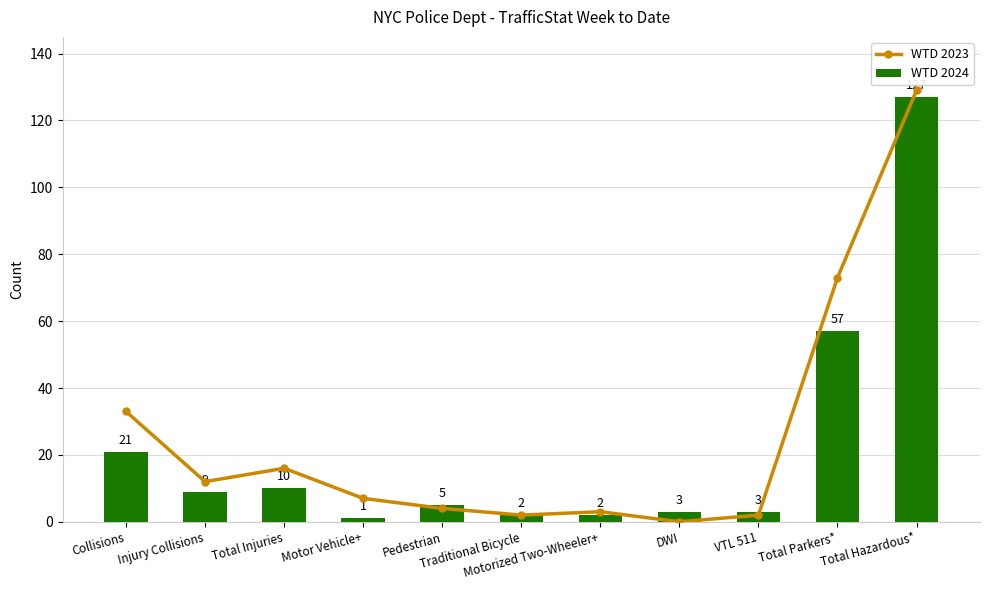

Reading right to left, extract all data points from this chart.

WTD 2023: Total Hazardous*=129	Total Parkers*=73	VTL 511=2	DWI=0	Motorized Two-Wheeler+=3	Traditional Bicycle=2	Pedestrian=4	Motor Vehicle+=7	Total Injuries=16	Injury Collisions=12	Collisions=33
WTD 2024: Total Hazardous*=127	Total Parkers*=57	VTL 511=3	DWI=3	Motorized Two-Wheeler+=2	Traditional Bicycle=2	Pedestrian=5	Motor Vehicle+=1	Total Injuries=10	Injury Collisions=9	Collisions=21